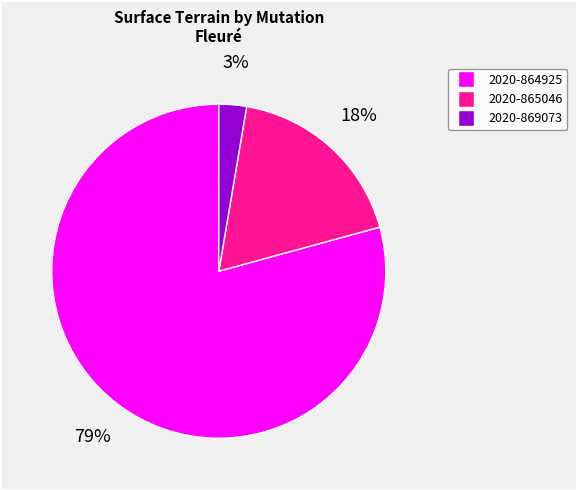

Rank the categories by value from lowest to highest.

2020-869073, 2020-865046, 2020-864925